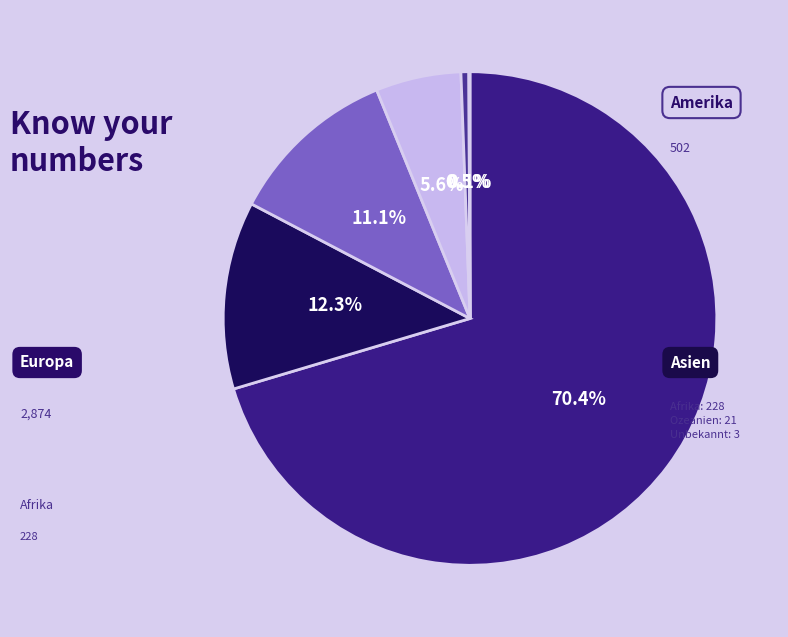

Which slice is the largest?

Europa